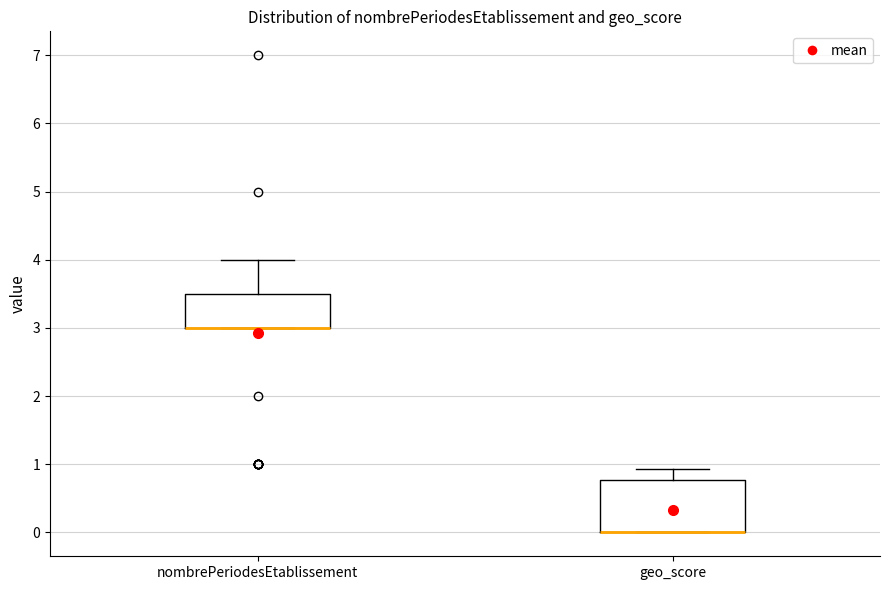

Reading left to right, read every box against the y-axis: the position of its median line, the range the box covers, and the ends of its whiskers. The values are not printed on the chart, so give them approximately, as read against the axis.

nombrePeriodesEtablissement: median 3.0 (drawn on the box's lower edge), box 3.0 to 3.5, whiskers 3.0 to 4.0
geo_score: median 0.0 (drawn on the box's lower edge), box 0.0 to 0.8, whiskers 0.0 to 0.9